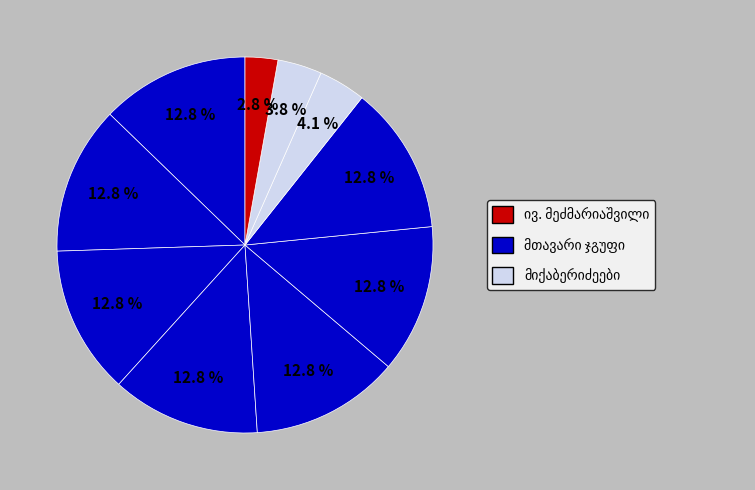

What percentage do მოსე მეძმარიაშვილი and ნიკოლოზ მისაბიშვილი together represent?

25.5%